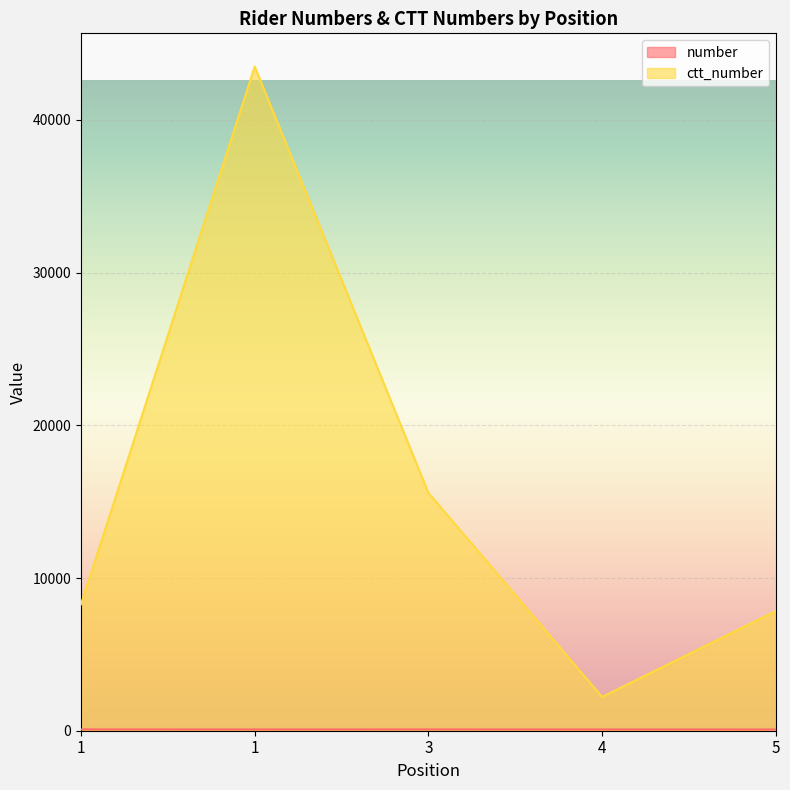

Where is the first local maximum for number?

3